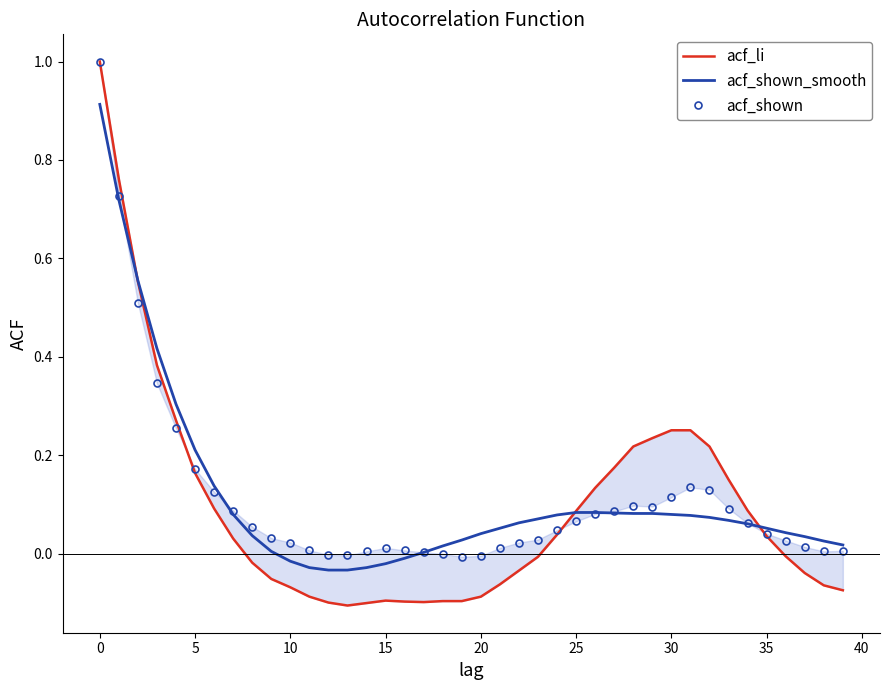

Is it true that acf_shown_smooth equals -0.0 at 16?

False